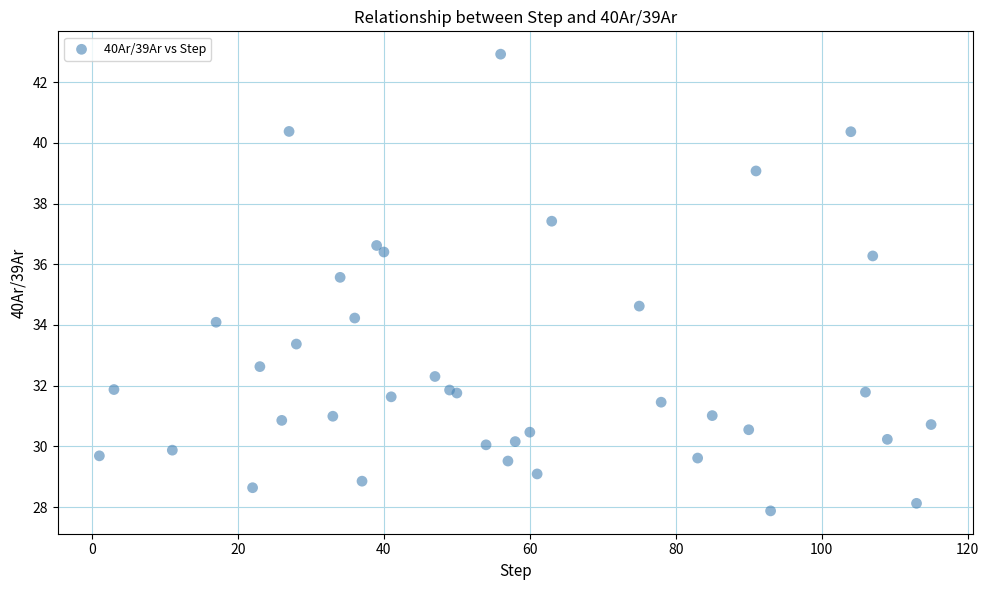

What Y value in the scatter plot is closest to 35?

34.6